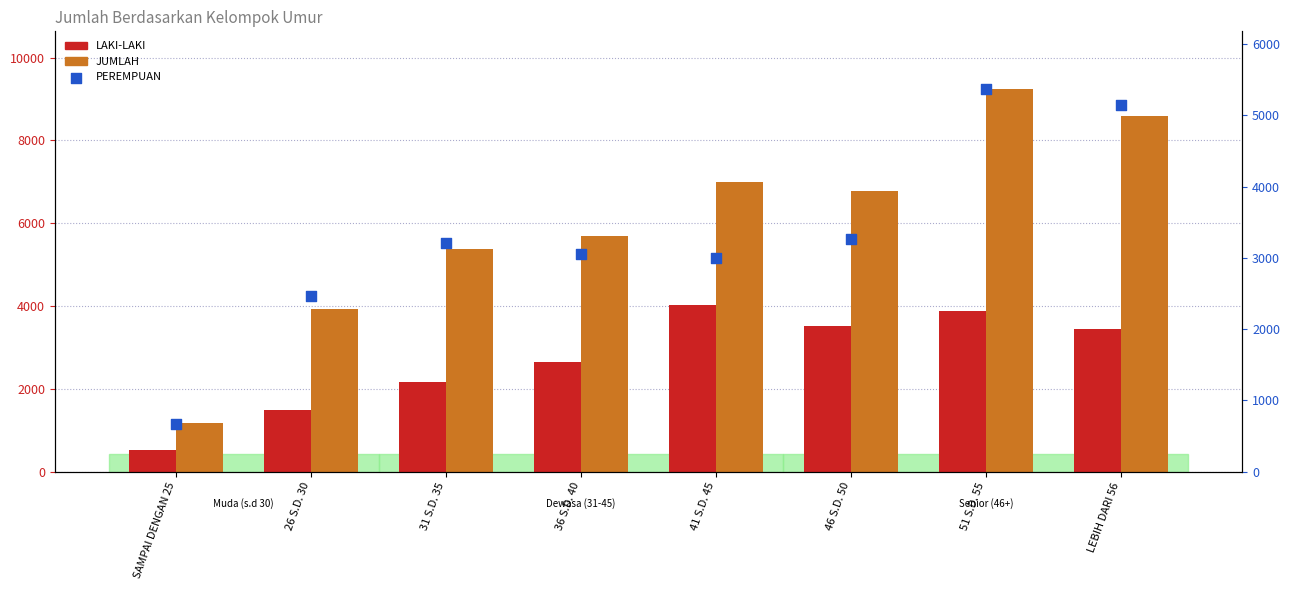

What are all the series names shown in the legend?

LAKI-LAKI, JUMLAH, PEREMPUAN